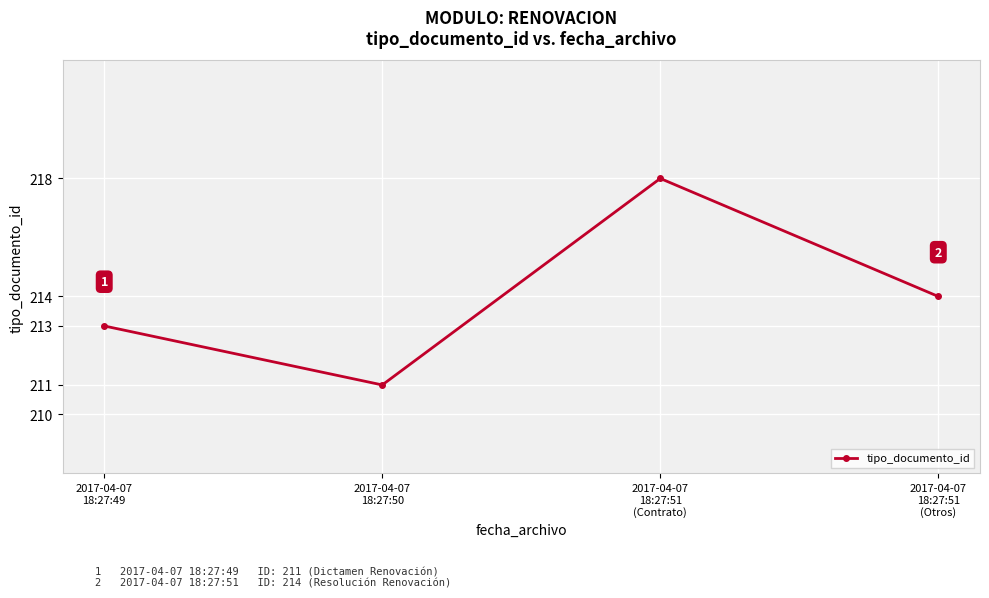

How many points are lower than both their immediate neighbors (excluding endpoints)?

1